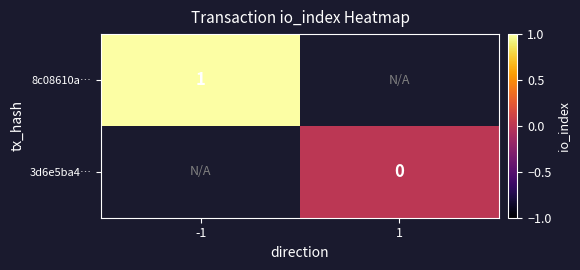

Is the value of 3d6e5ba4… at 1 greater than the value of 8c08610a… at -1?

No